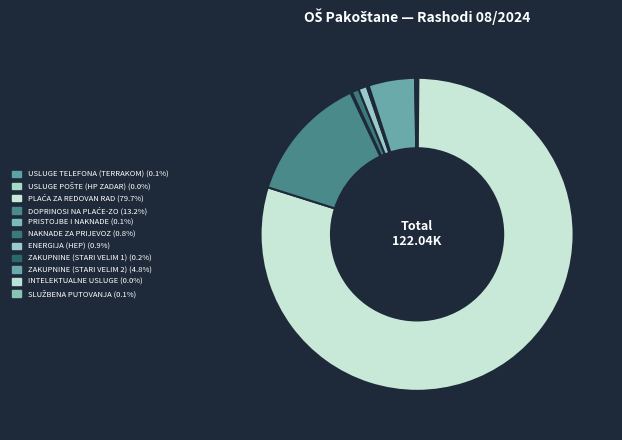

How many slices are in this pie chart?

11